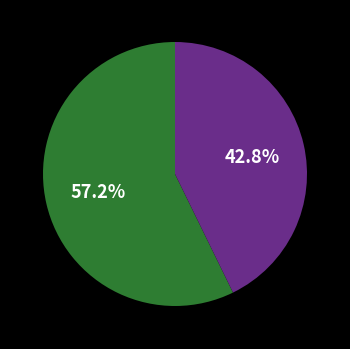

Is there any slice that represents more than half of the pie?

Yes